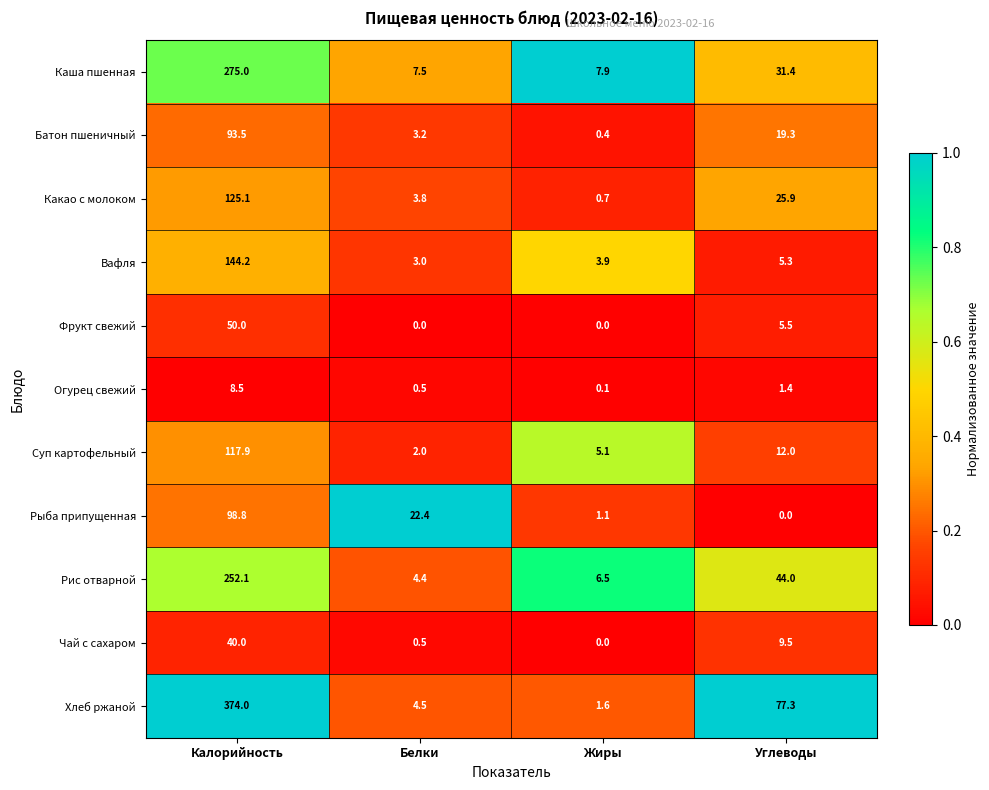

At which label does Хлеб ржаной first exceed 77?

Калорийность